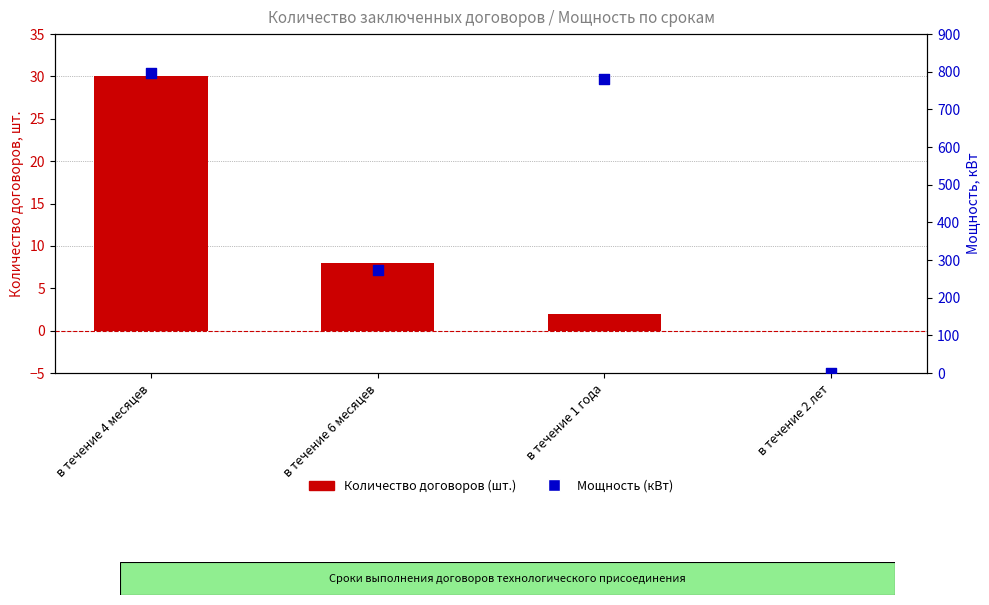

Which series has the largest Y range (max minus min)?

Мощность (кВт)